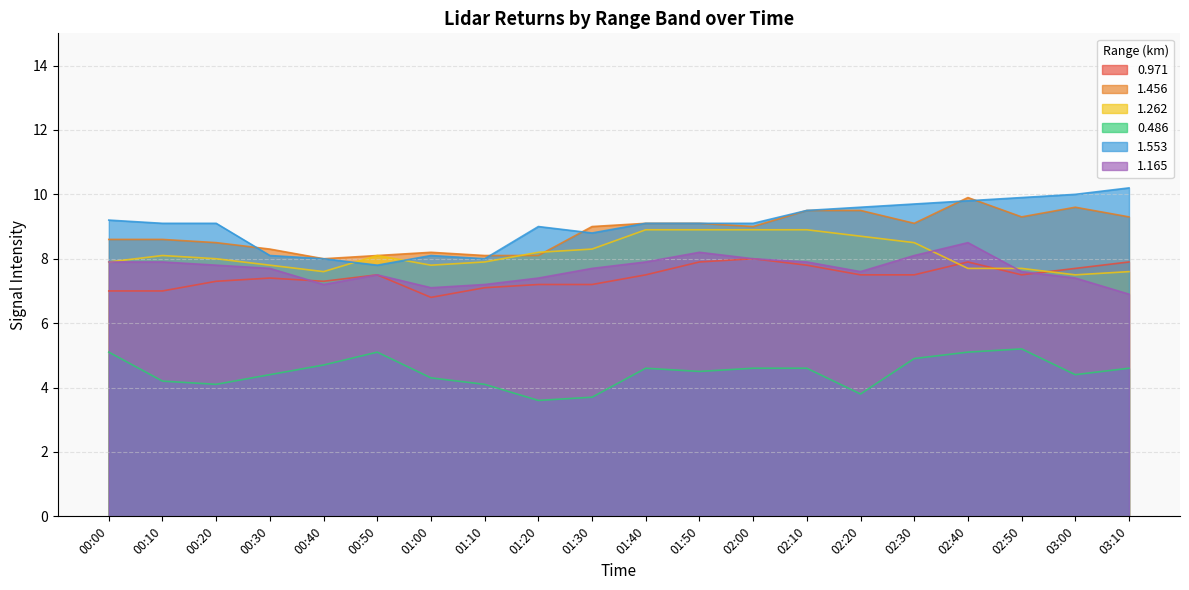

Rank the series by their maximum value, from highest to lowest.

1.553, 1.456, 1.262, 1.165, 0.971, 0.486